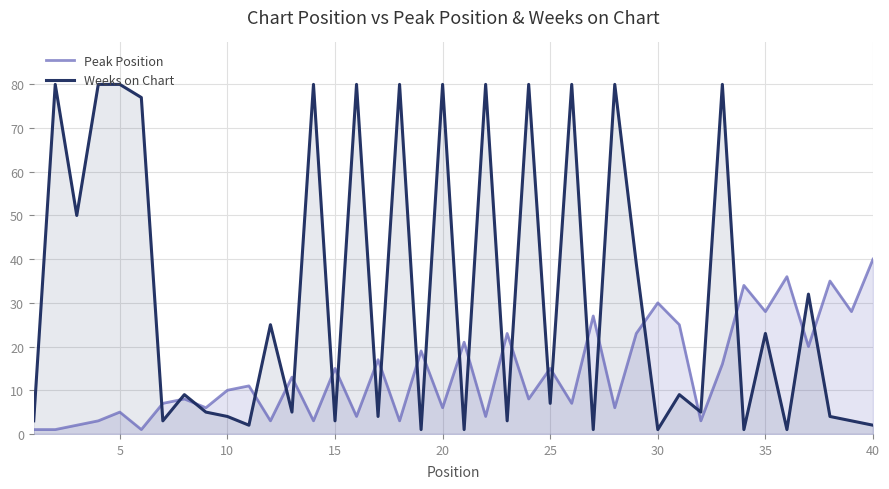

What is the greatest value displayed?

80